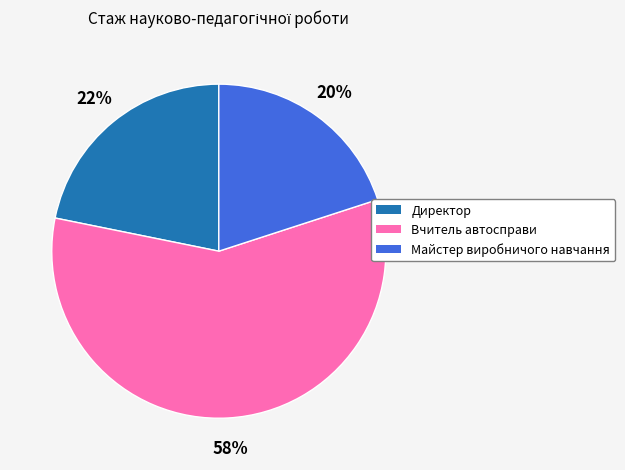

What is the smallest slice in the pie chart?

Майстер виробничого навчання